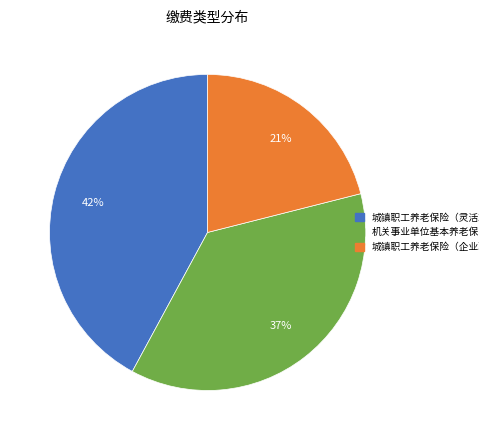

Is it true that 城镇职工养老保险（灵活就业人员） is 42% of the pie?

True